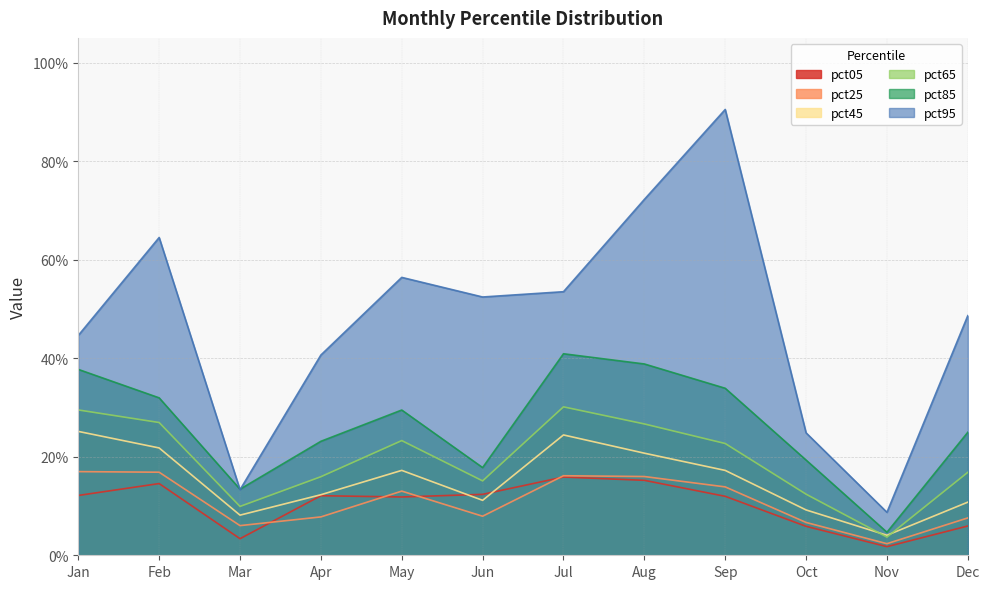

What is the difference between the highest and lowest values at Sep?

0.8